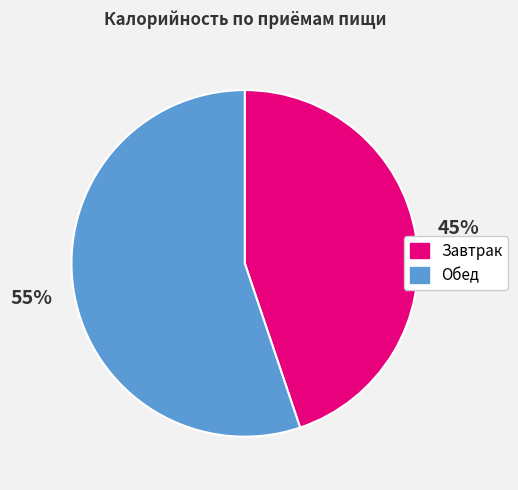

To the nearest percent, what is the difference between the largest and smallest slice percentages?

10%